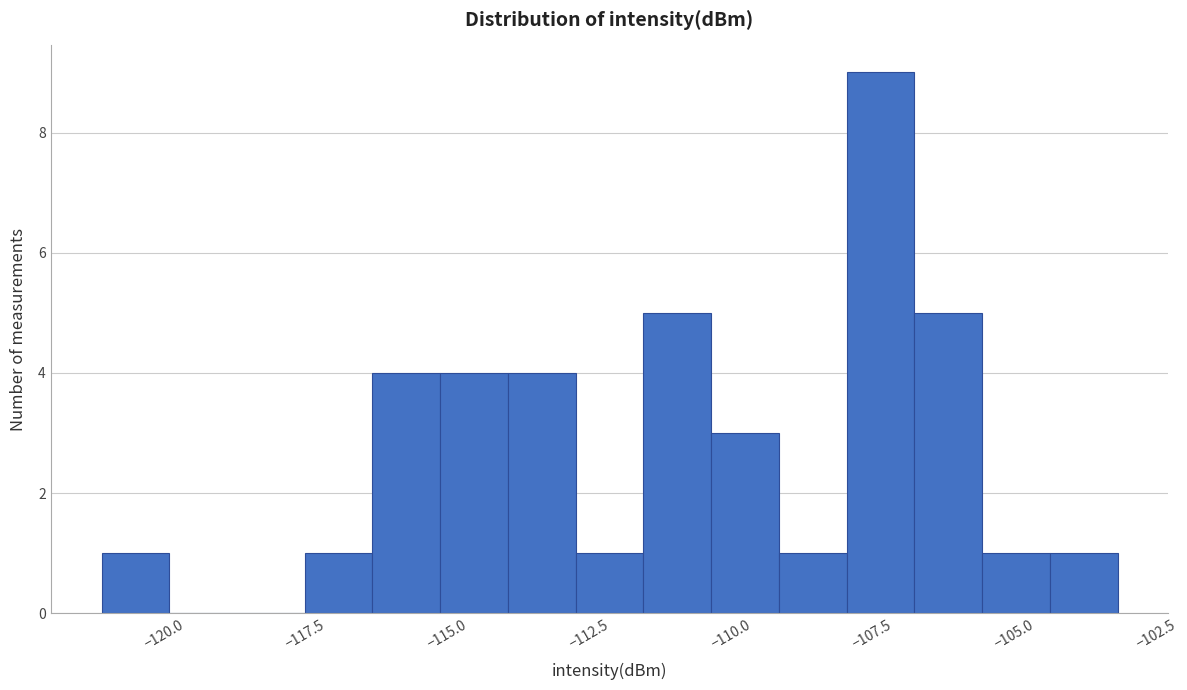

Read against the x-axis, roughly where is the centre of the tallest bar?

-107.5